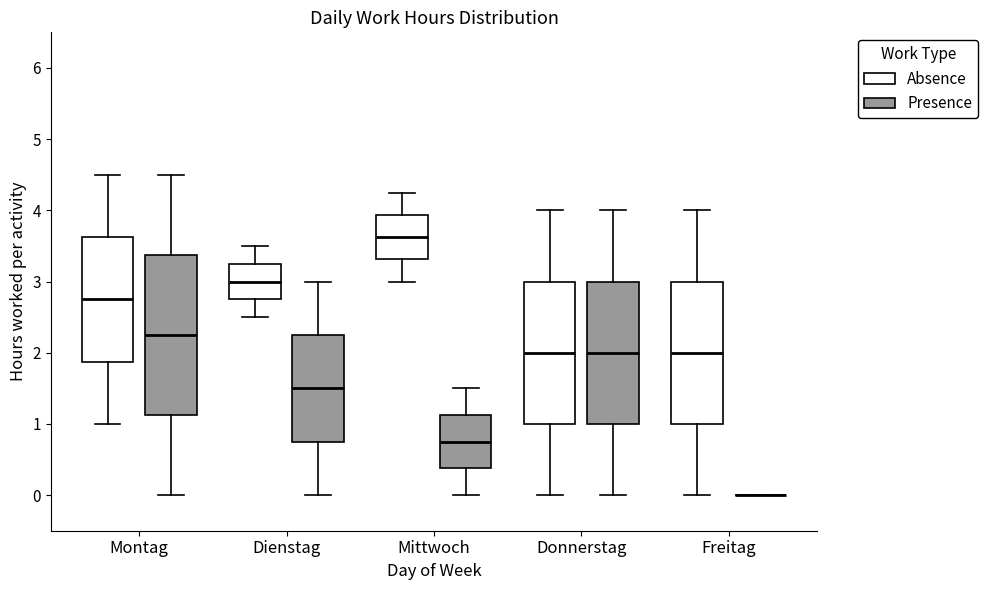

Reading left to right, read every box against the y-axis: the position of its median line, the range the box covers, and the ends of its whiskers. The values are not printed on the chart, so give them approximately, as read against the axis.

Montag (Absence): median 2.8, box 1.9 to 3.6, whiskers 1.0 to 4.5
Montag (Presence): median 2.3, box 1.1 to 3.4, whiskers 0.0 to 4.5
Dienstag (Absence): median 3.0, box 2.8 to 3.3, whiskers 2.5 to 3.5
Dienstag (Presence): median 1.5, box 0.8 to 2.3, whiskers 0.0 to 3.0
Mittwoch (Absence): median 3.6, box 3.3 to 3.9, whiskers 3.0 to 4.3
Mittwoch (Presence): median 0.8, box 0.4 to 1.1, whiskers 0.0 to 1.5
Donnerstag (Absence): median 2.0, box 1.0 to 3.0, whiskers 0.0 to 4.0
Donnerstag (Presence): median 2.0, box 1.0 to 3.0, whiskers 0.0 to 4.0
Freitag (Absence): median 2.0, box 1.0 to 3.0, whiskers 0.0 to 4.0
Freitag (Presence): box collapsed to a line at 0.0, whiskers 0.0 to 0.0